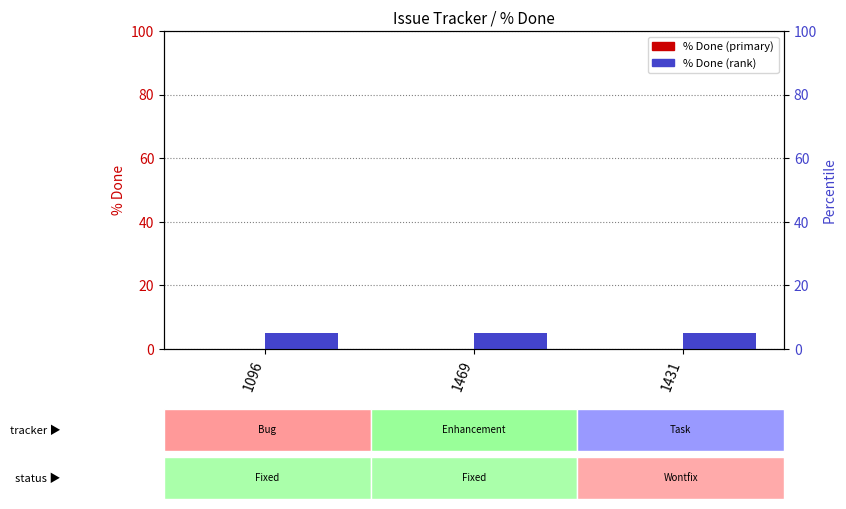

What is the difference between the highest and lowest values at 1096?

5